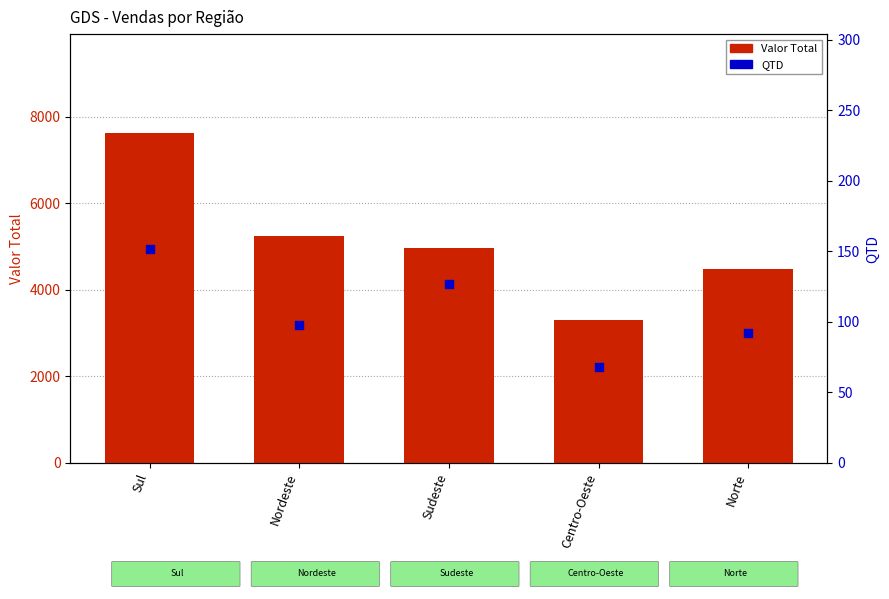

Which series reaches the minimum Y coordinate?

QTD